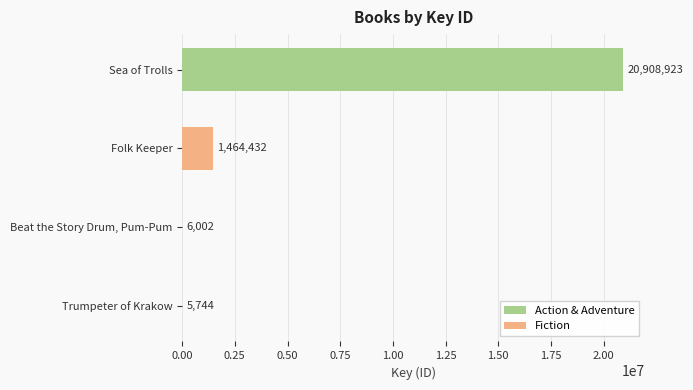

Which series changed the most between 0.00 and 0.25?

Action & Adventure